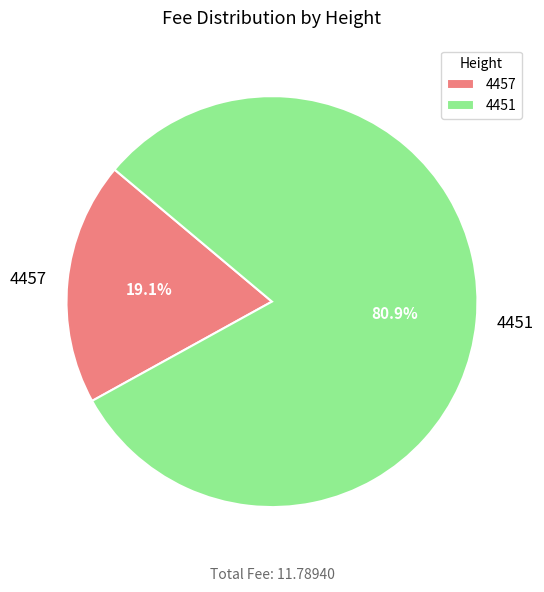

Is there a majority slice in this chart?

Yes